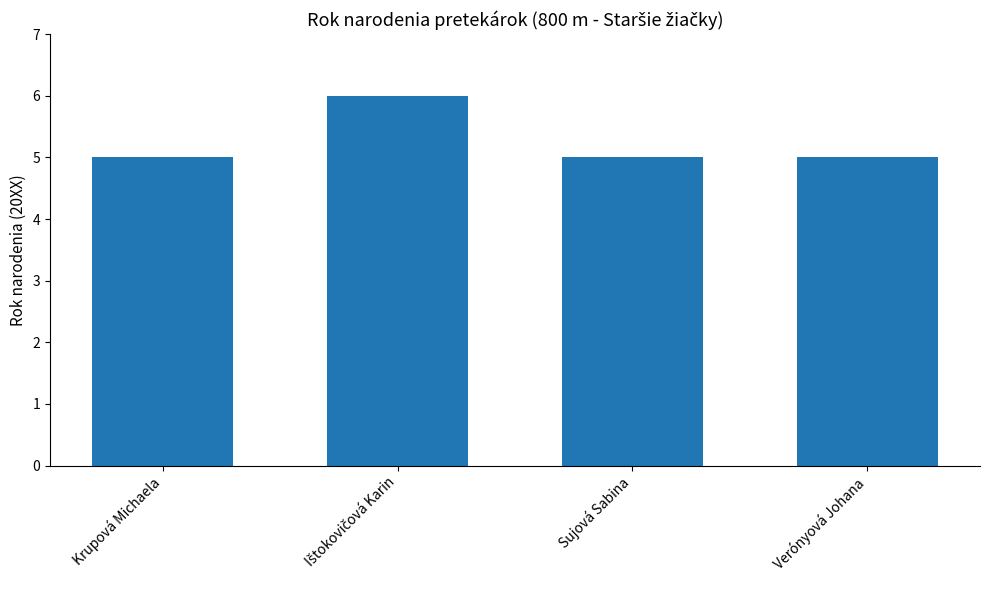

Read the value at Krupová Michaela.

5